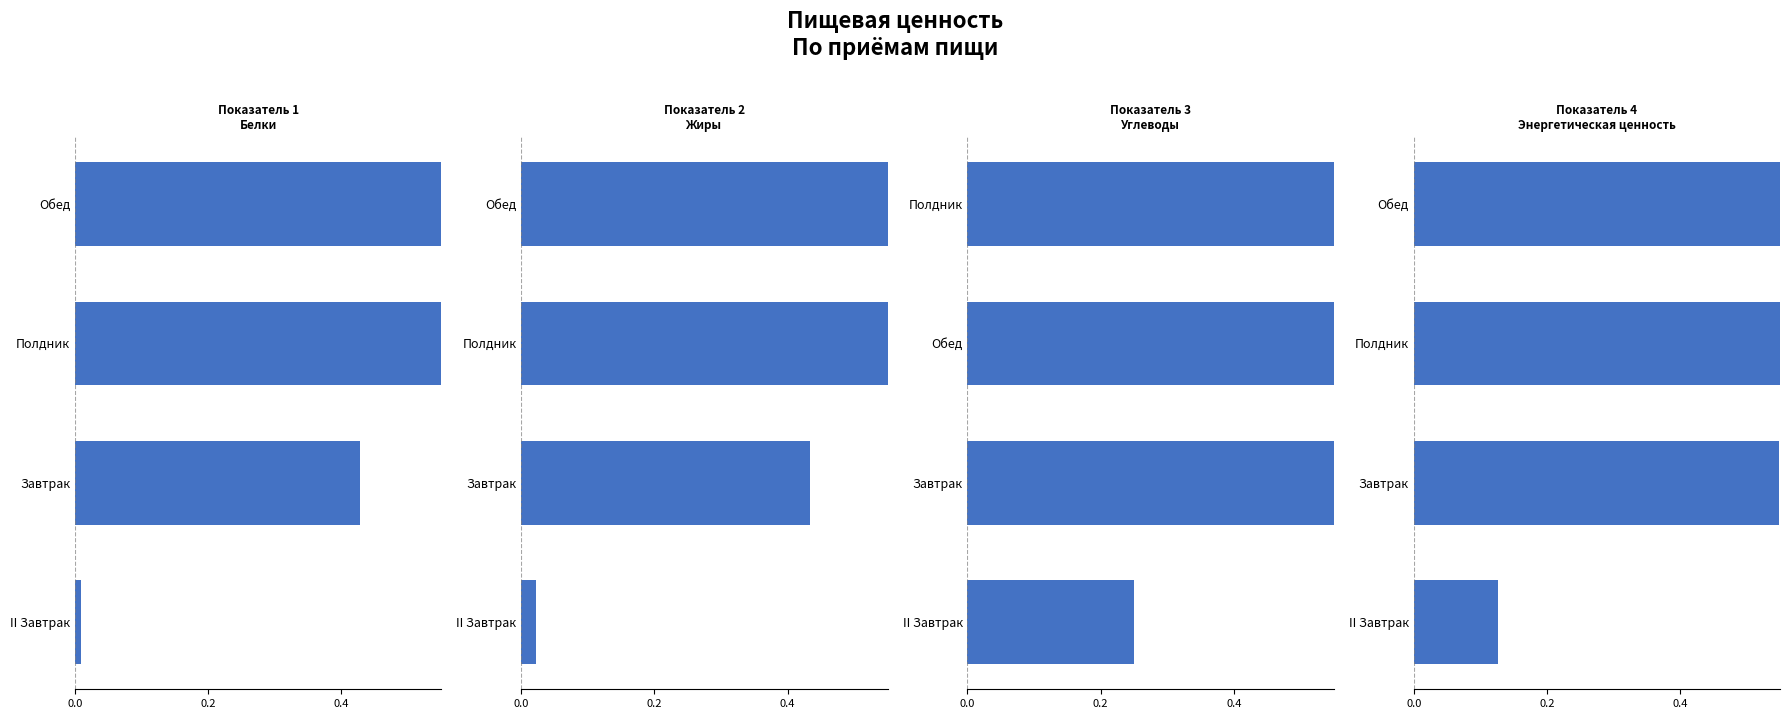

What are all the series names shown in the legend?

Белки, г, Жиры, г, Углеводы, г, Энергетическая ценность, ккал